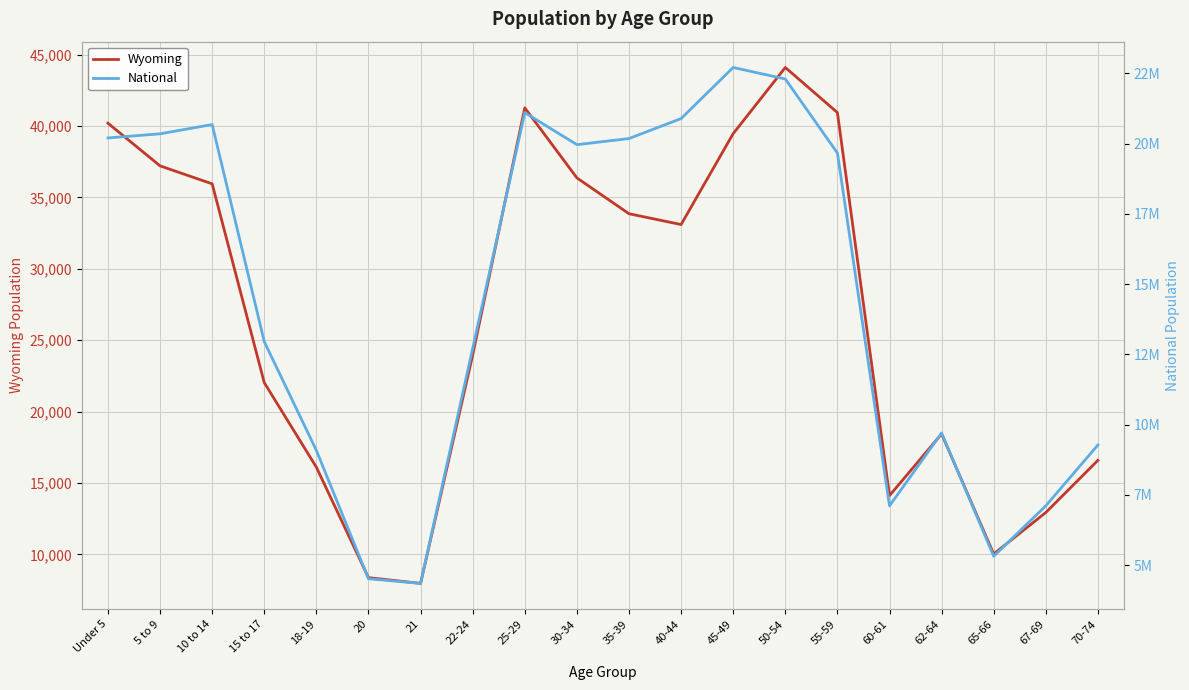

True or false: Wyoming and National intersect in this chart.

False